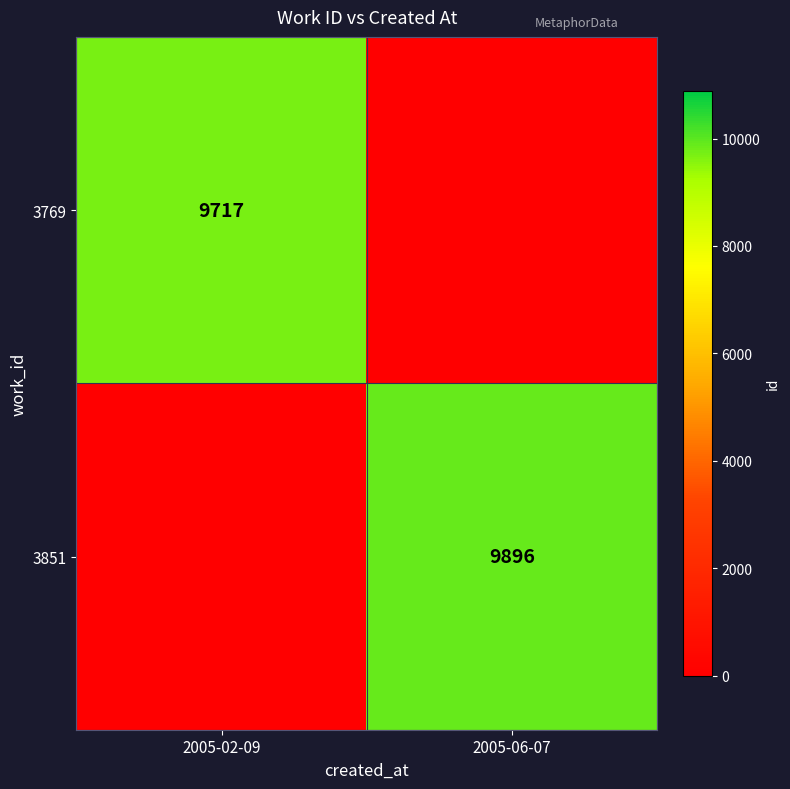

Is the value of 3851 at 2005-06-07 greater than the value of 3769 at 2005-02-09?

Yes